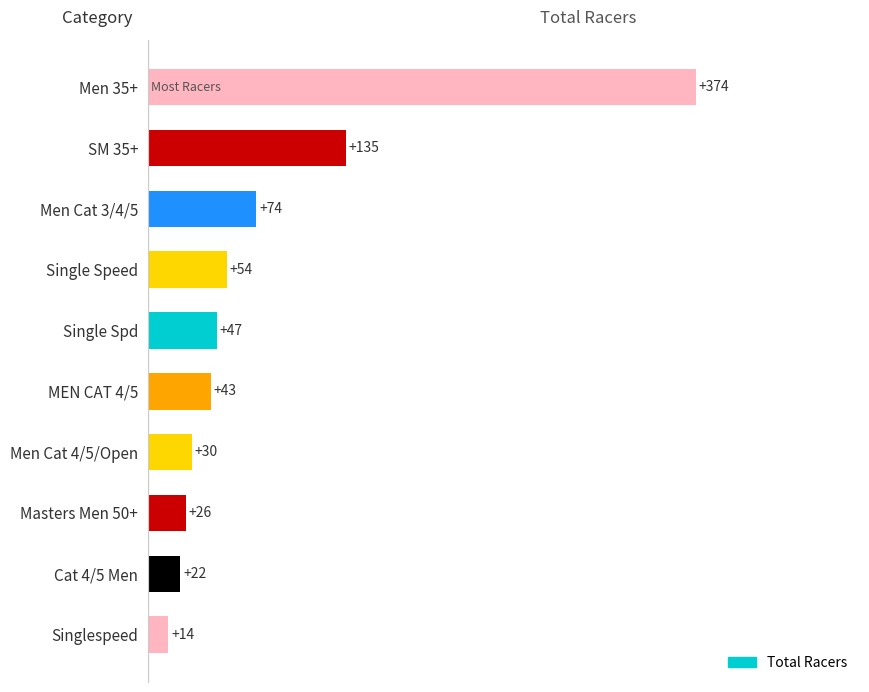

What is the change in value from Masters Men 50+ to Men 35+?

+348